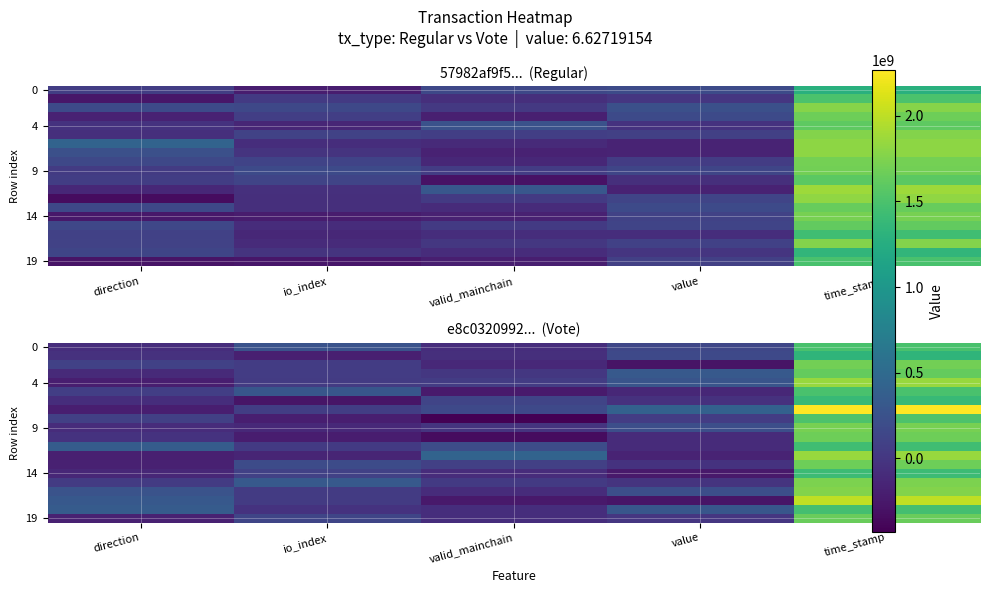

What is the minimum value shown in the chart?

-429740019.2